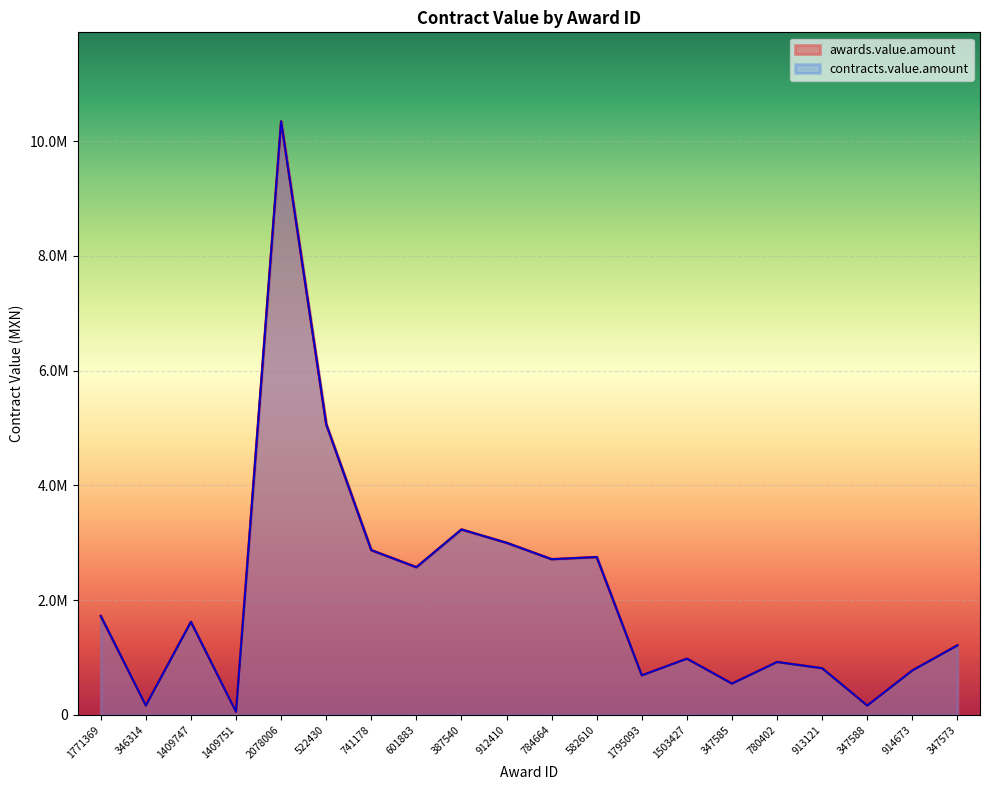

Between 912410 and 347573, which series saw the biggest shift?

awards.value.amount